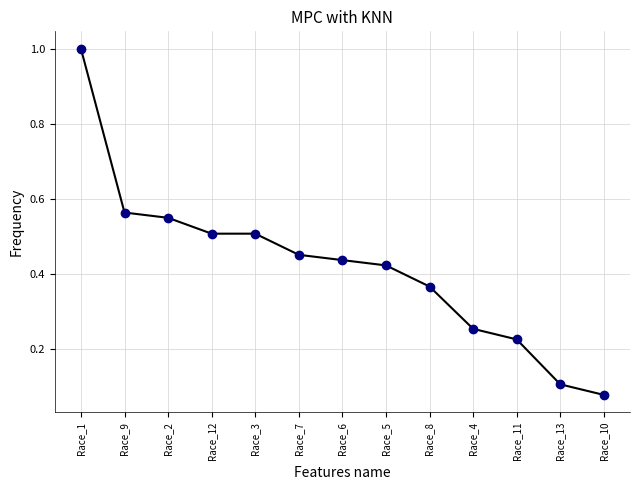

What is the difference between the maximum and minimum values?

0.9